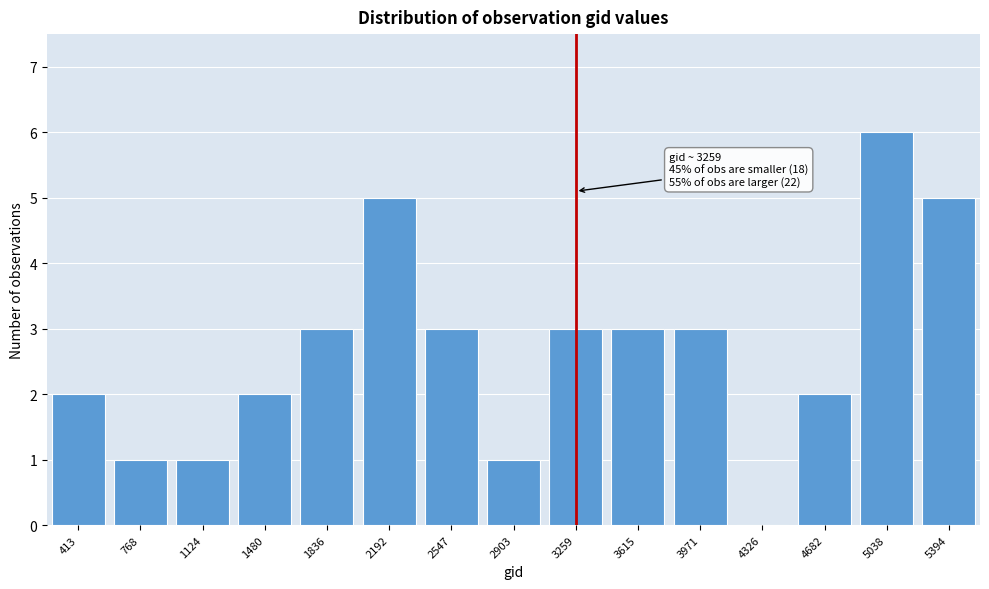

Reading left to right, list all the values displayed in this chart.

413=2	768=1	1124=1	1480=2	1836=3	2192=5	2547=3	2903=1	3259=3	3615=3	3971=3	4326=0	4682=2	5038=6	5394=5